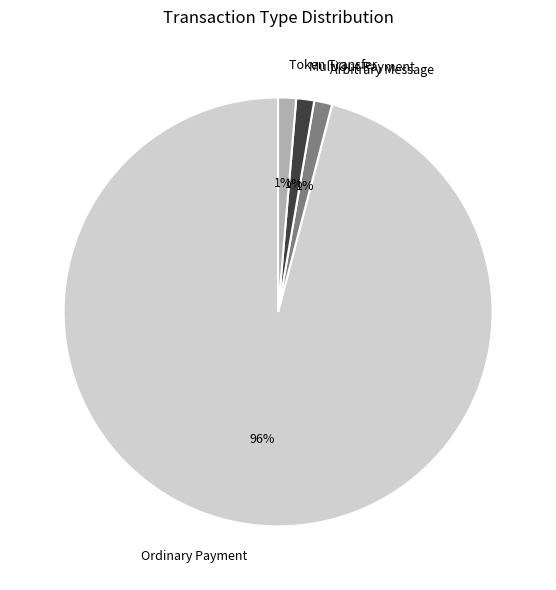

Which slice is the largest?

Ordinary Payment